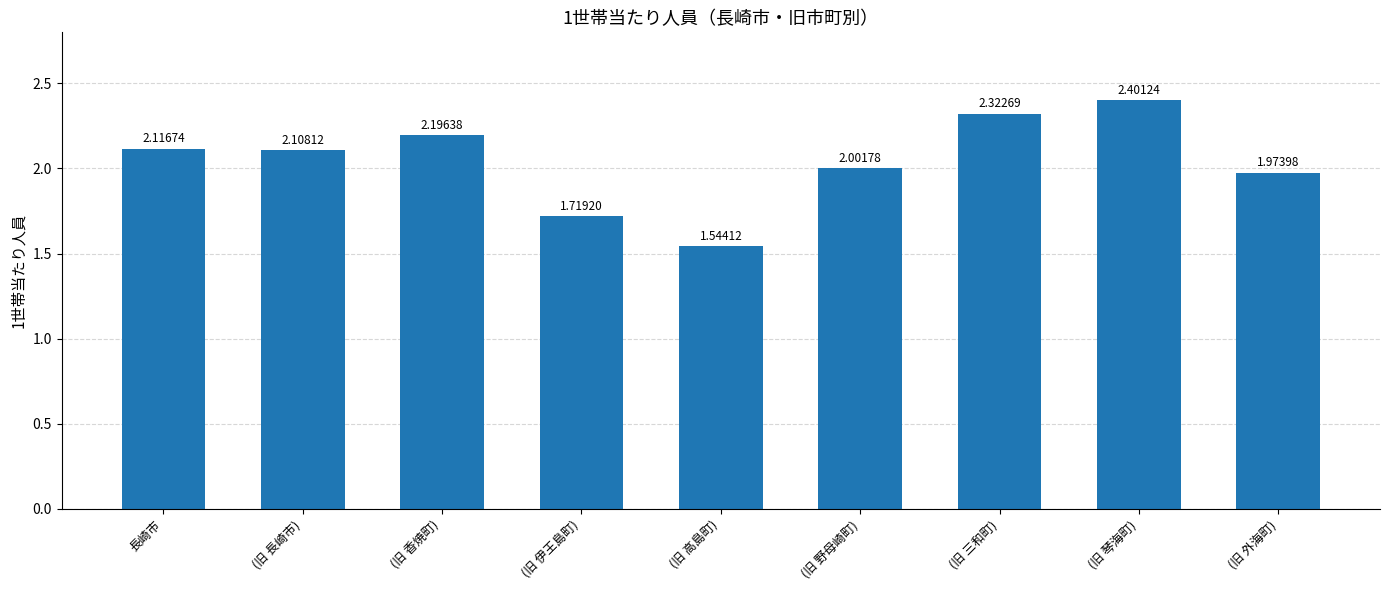

At which label is the value closest to 1?

(旧 高島町)